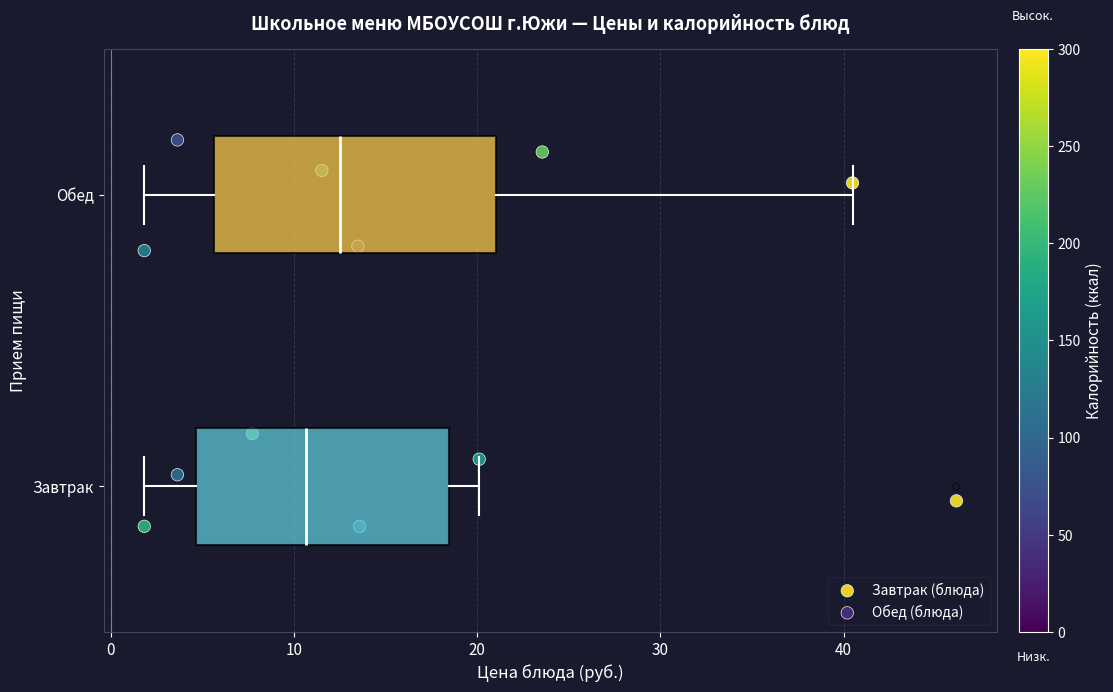

Comparing the boxes themselves (not the whiskers), which one is the widest?

Обед